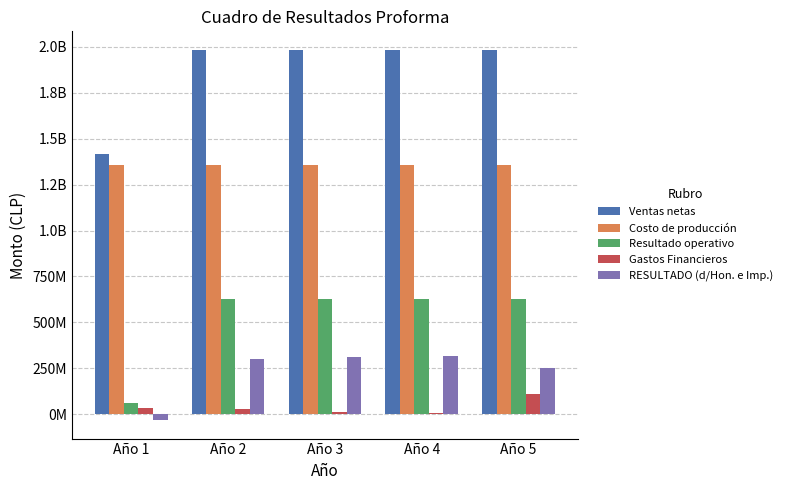

Reading right to left, extract all data points from this chart.

Ventas netas: Año 5=1984500000.0	Año 4=1984500000.0	Año 3=1984500000.0	Año 2=1984500000.0	Año 1=1417500000.0
Costo de producción: Año 5=1357221310.8	Año 4=1357221310.8	Año 3=1357222347.7	Año 2=1358564849.2	Año 1=1354808120.5
Resultado operativo: Año 5=627278689.2	Año 4=627278689.2	Año 3=627277652.3	Año 2=625935150.8	Año 1=62691879.5
Gastos Financieros: Año 5=110849278.1	Año 4=6558000.2	Año 3=14240108.9	Año 2=26734966.7	Año 1=34417075.4
RESULTADO (d/Hon. e Imp.): Año 5=254210421.0	Año 4=314699362.2	Año 3=310243137.8	Año 2=302217469.4	Año 1=-32119355.7